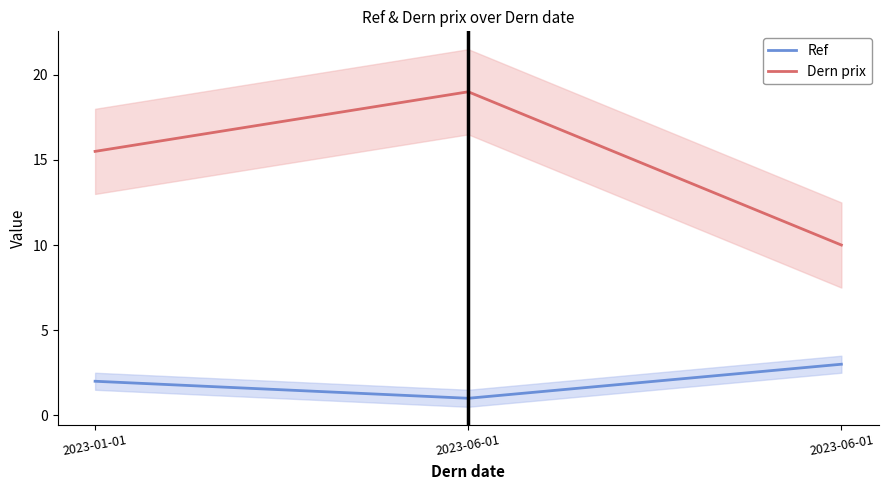

Is it true that Ref equals 0.9 at 2023-01-01?

False